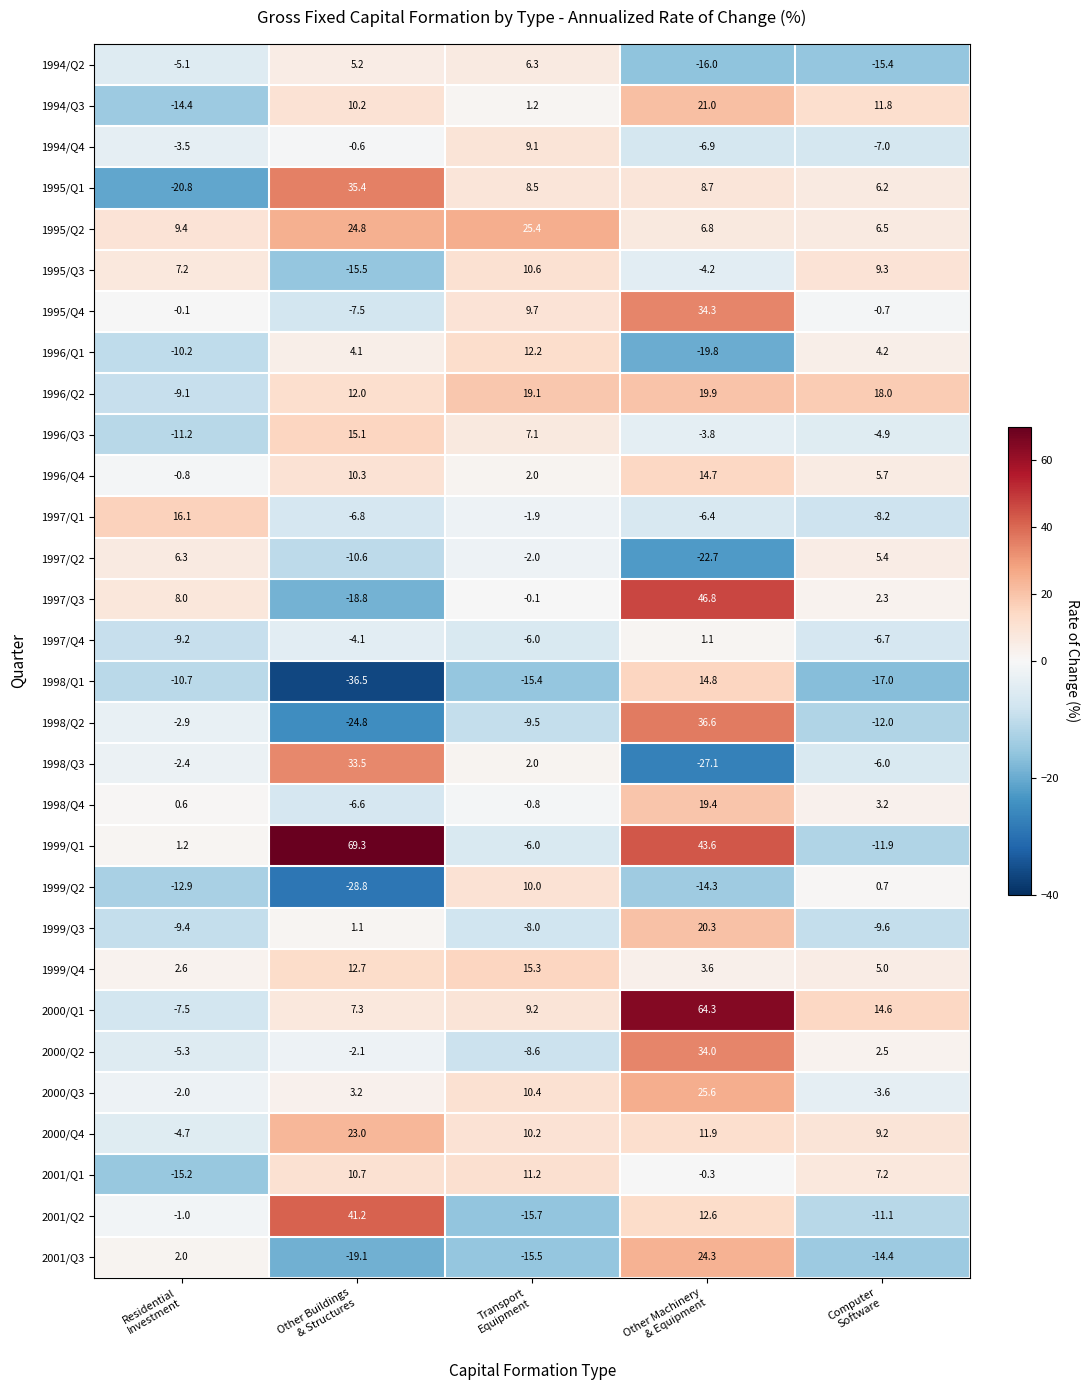

At which category is the sum across all series the highest?

Other Machinery
& Equipment